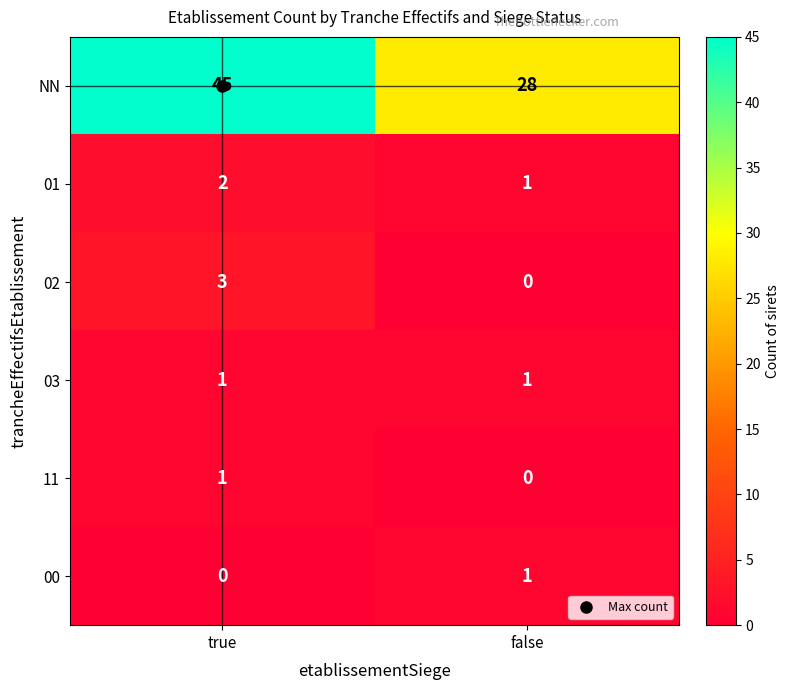

Which series has the widest spread of values?

NN